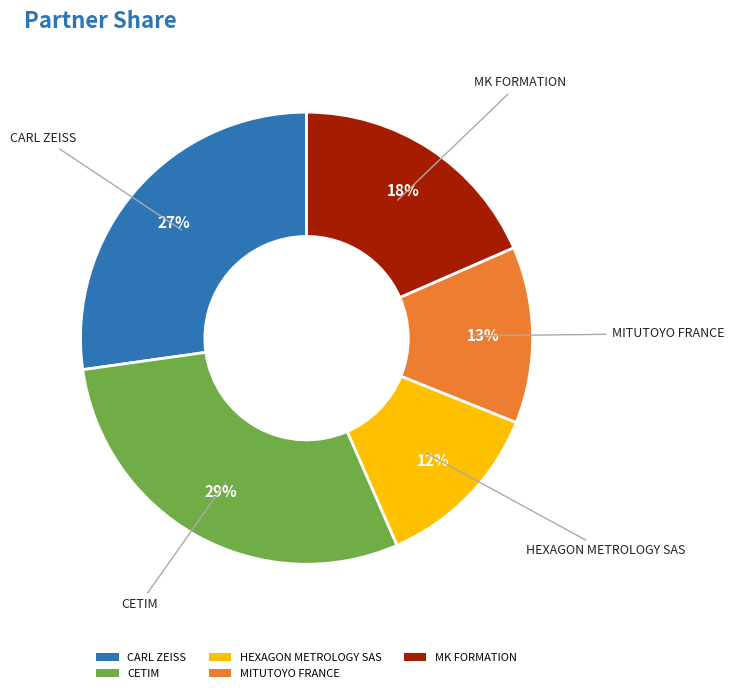

Do CETIM and MITUTOYO FRANCE together represent more than half of the pie?

No